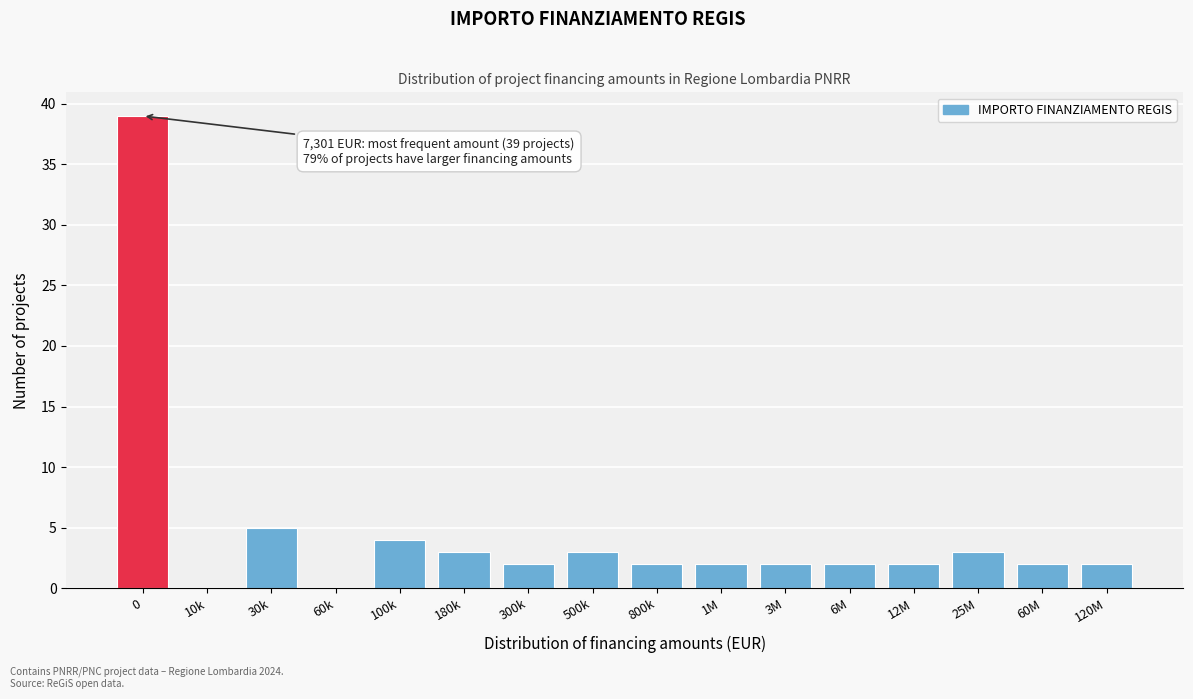

Reading left to right, list all the values displayed in this chart.

0=39	10k=0	30k=5	60k=0	100k=4	180k=3	300k=2	500k=3	800k=2	1M=2	3M=2	6M=2	12M=2	25M=3	60M=2	120M=2